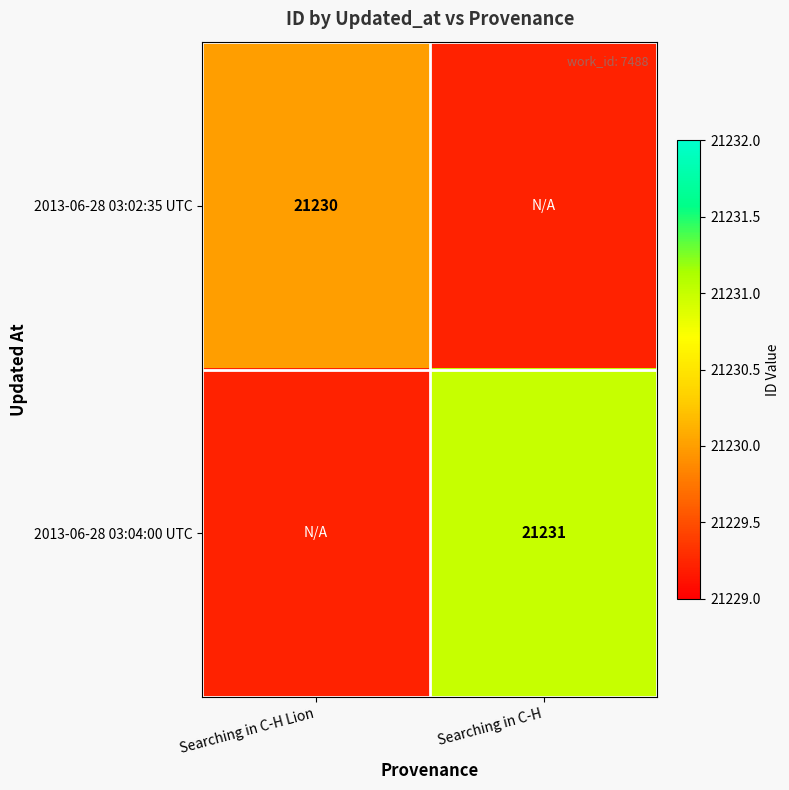

Is it true that 2013-06-28 03:02:35 UTC equals 31856 at Searching in C-H Lion?

False